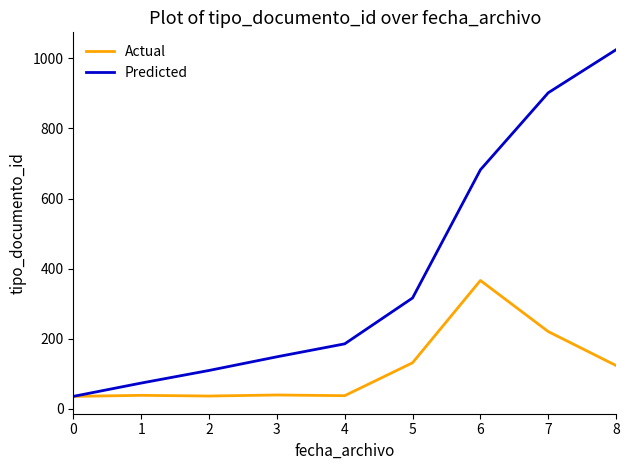

The Actual series shows 38 at 1. True or false?

True